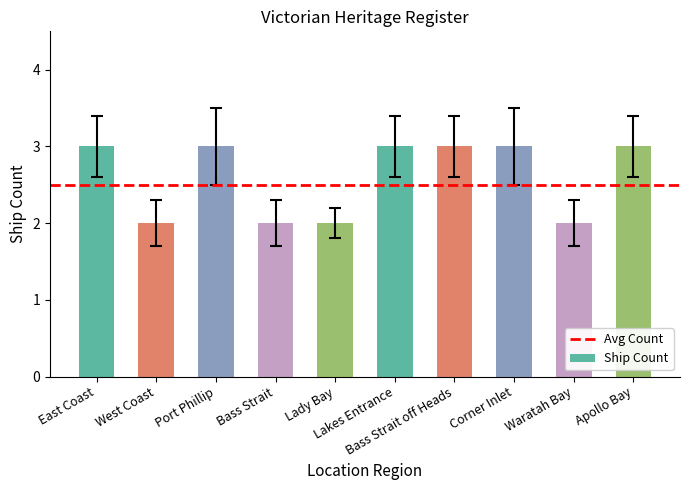

Which has a higher value, Lady Bay or Port Phillip?

Port Phillip